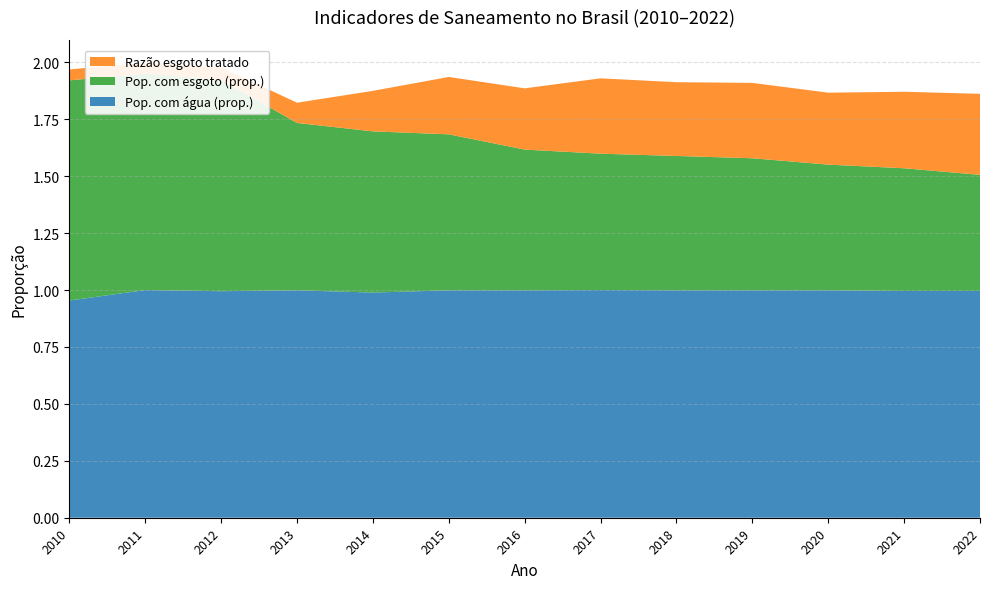

Reading left to right, what are all the values shown in this chart?

Pop. com água (prop.): 1.0	1.0	1.0	1.0	1.0	1.0	1.0	1.0	1.0	1.0	1.0	1.0	1.0
Pop. com esgoto (prop.): 1.0	1.0	0.9	0.7	0.7	0.7	0.6	0.6	0.6	0.6	0.6	0.5	0.5
Razão esgoto tratado: 0.0	0.0	0.1	0.1	0.2	0.3	0.3	0.3	0.3	0.3	0.3	0.3	0.4